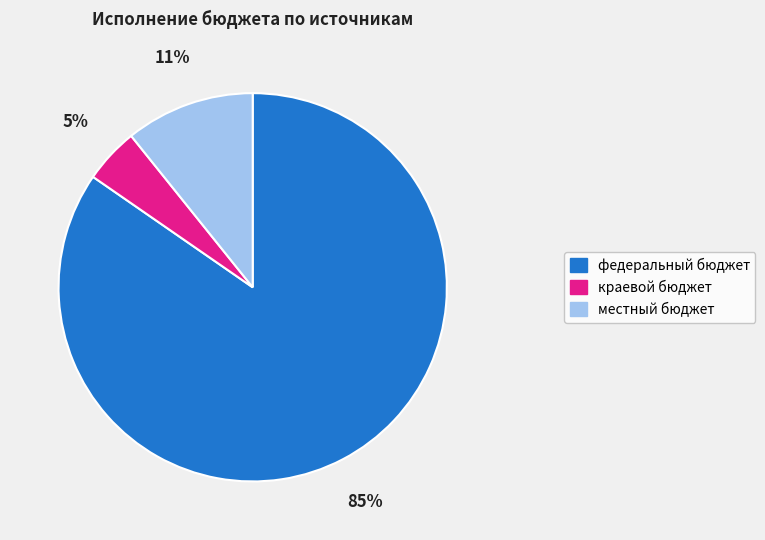

How many segments does this pie chart have?

3